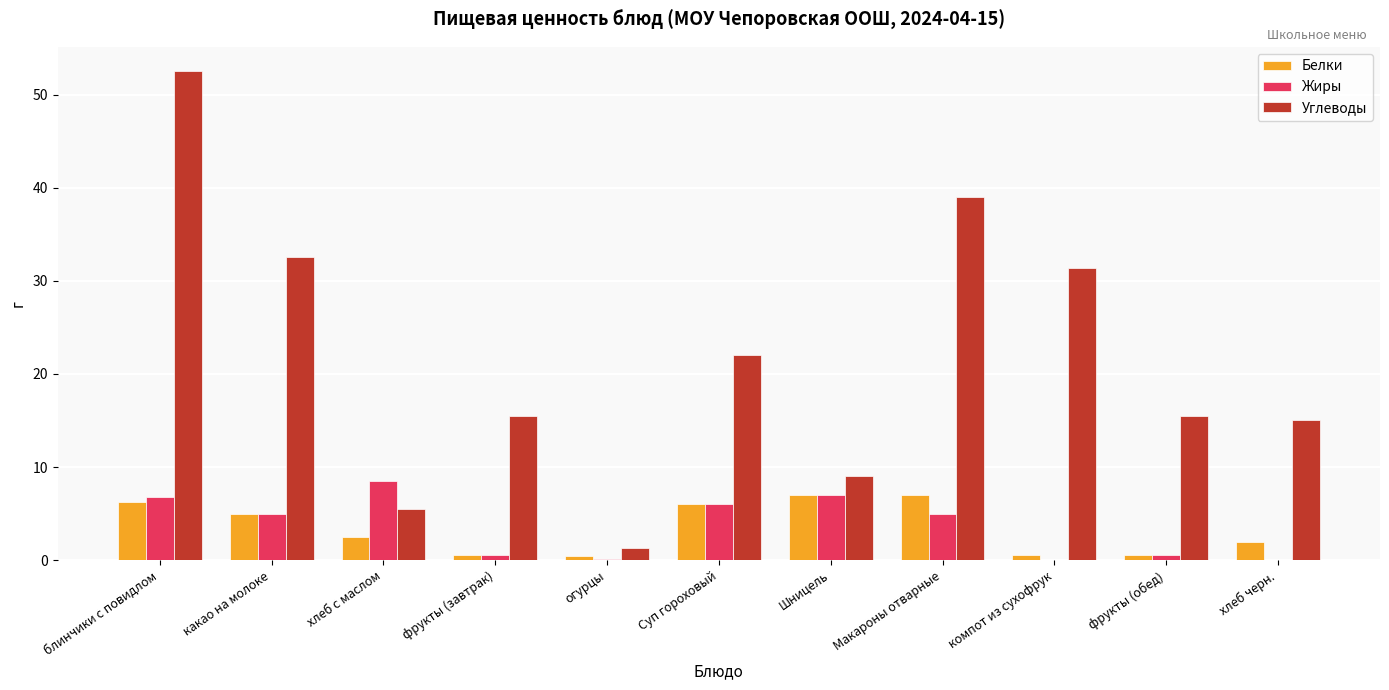

Is the value of Белки at Шницель greater than the value of Углеводы at Шницель?

No